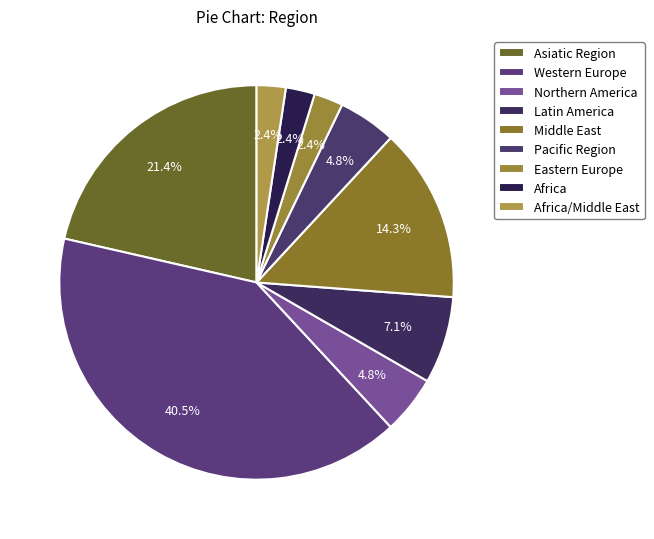

How many segments does this pie chart have?

9